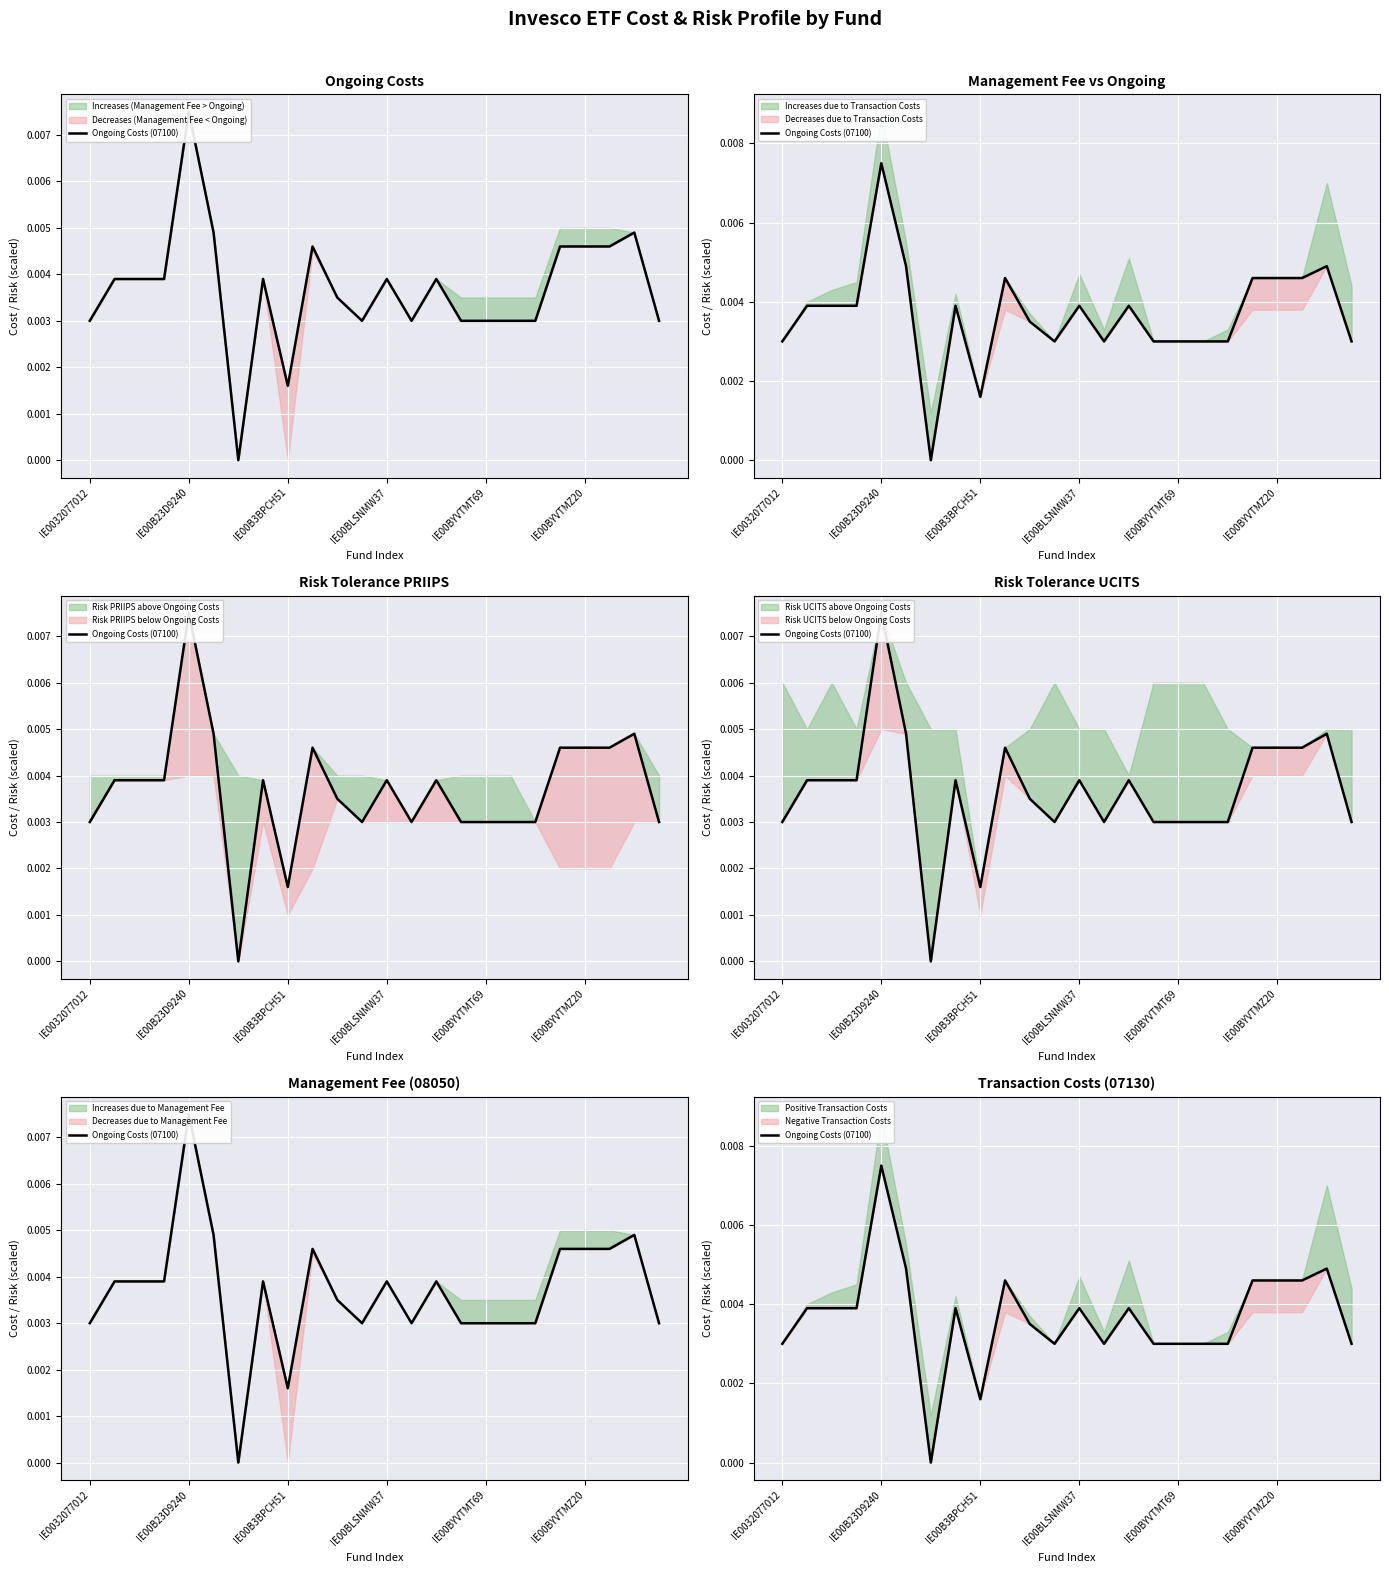

Is it true that the value at IE00BYVTMZ20 is 0.0?

False